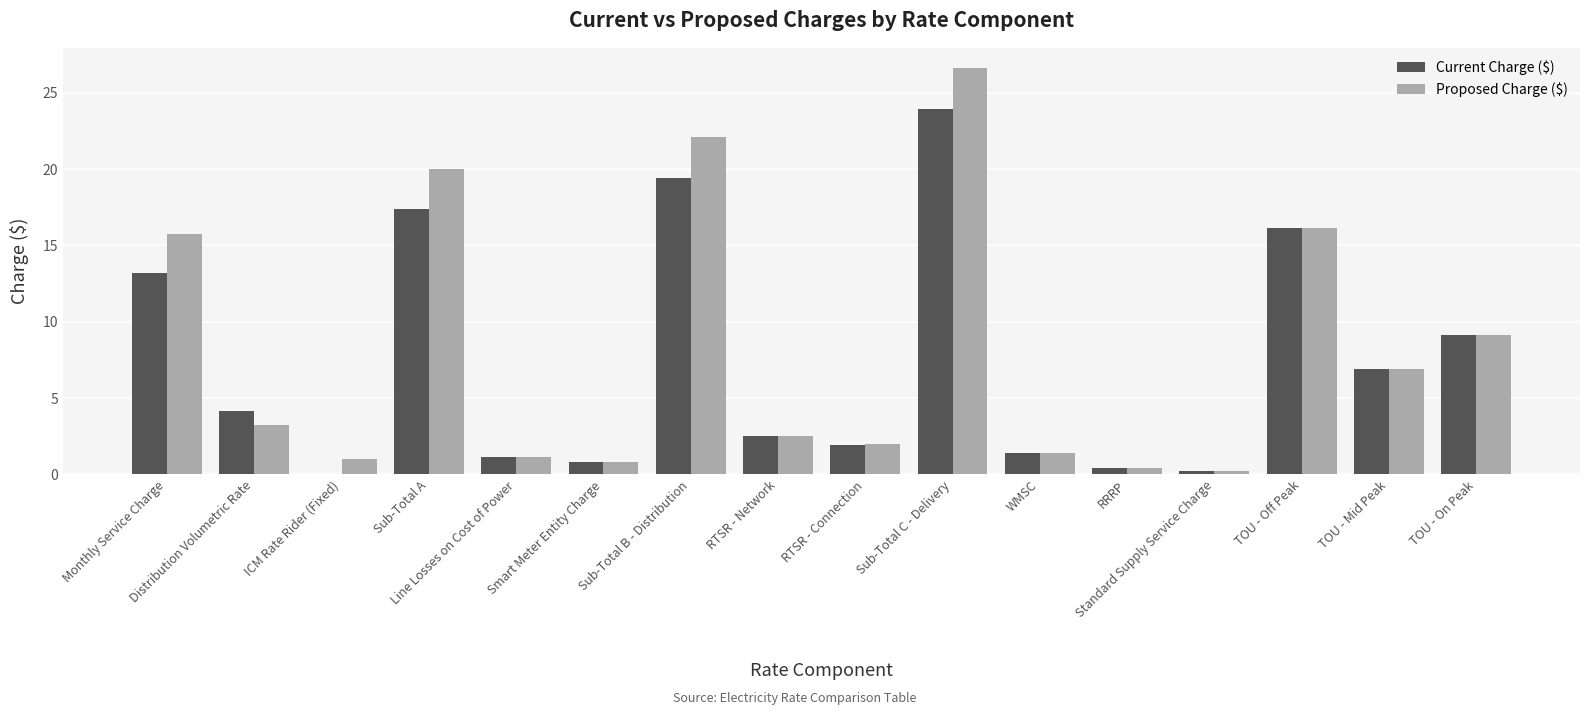

What is the maximum value for Current Charge ($)?

23.9